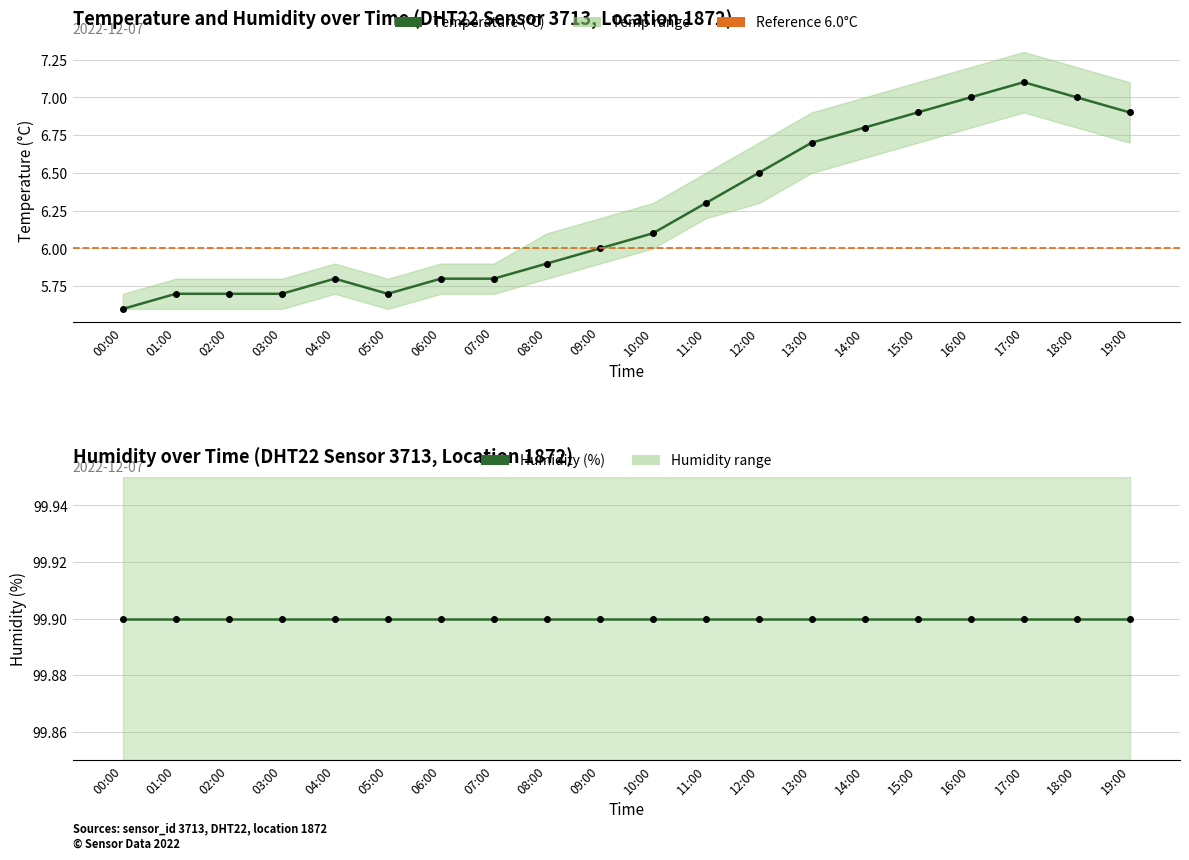

The value at 18:00 is 7.0. True or false?

True